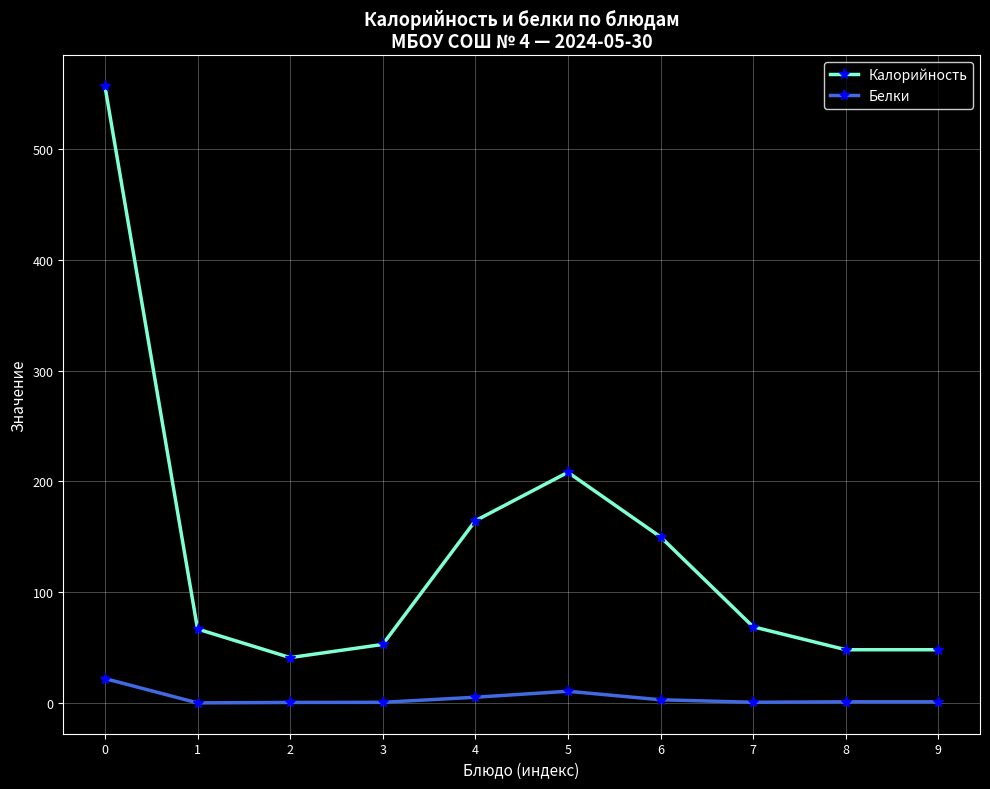

How many data points in Калорийность are above 68?

5